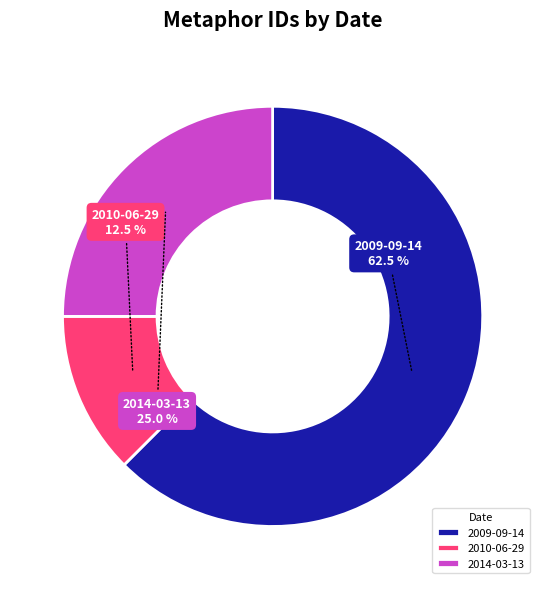

Between 2014-03-13 and 2010-06-29, which is larger?

2014-03-13